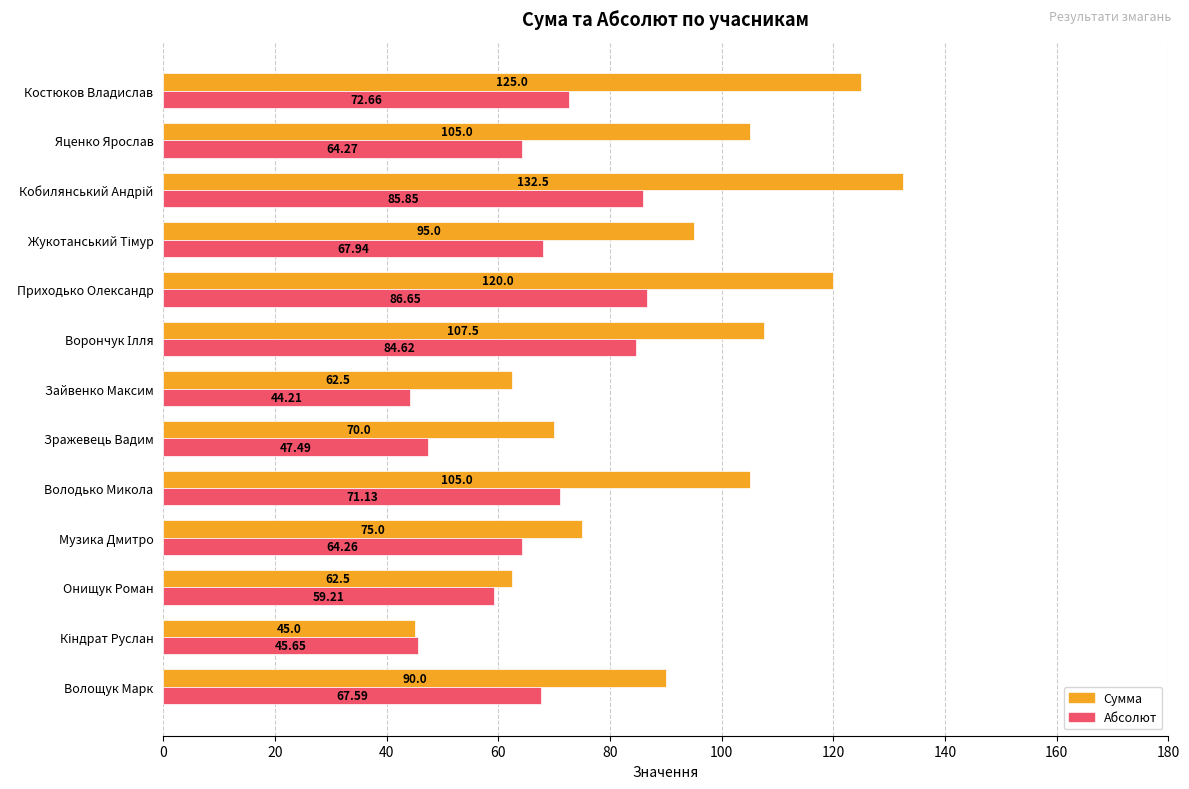

What is the sum of all Абсолют values?

861.5